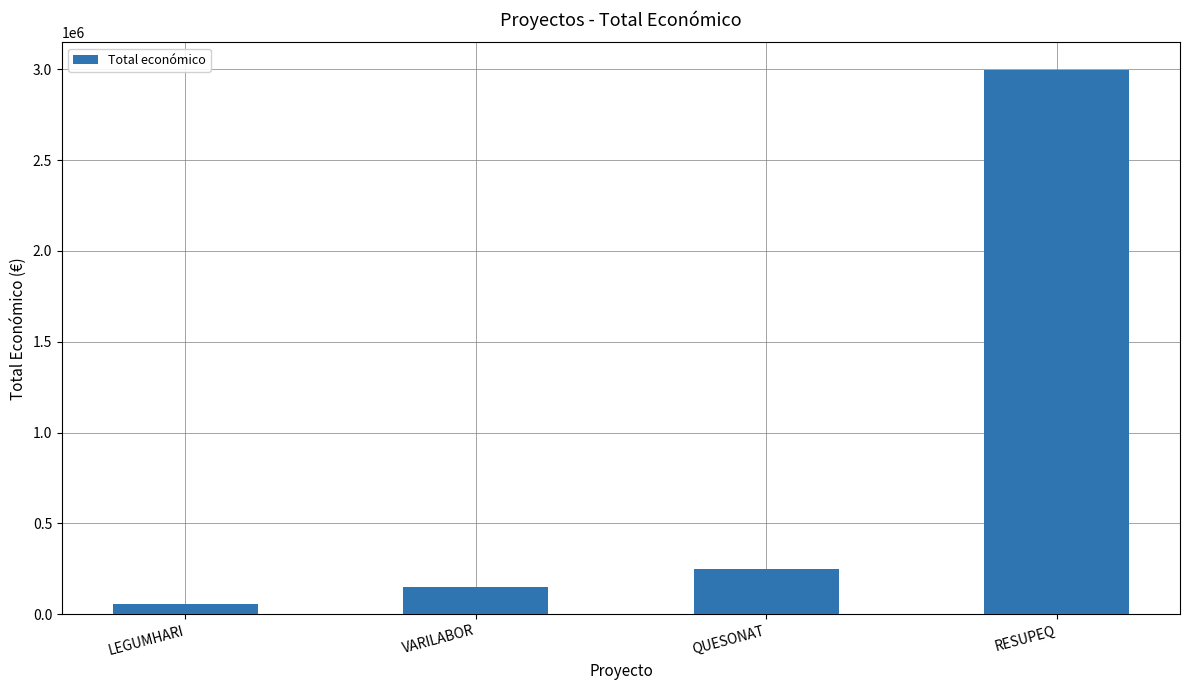

How many distinct data groups are displayed?

1